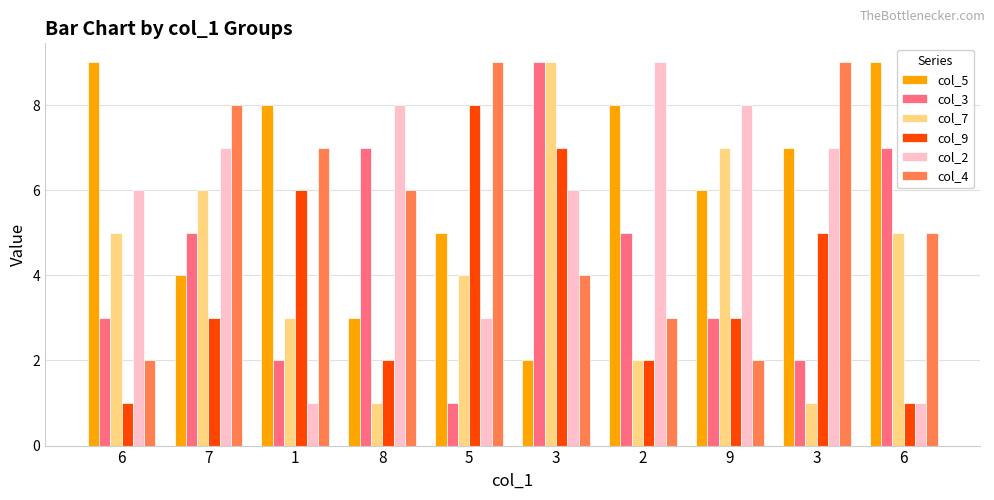

What are all the series names shown in the legend?

col_5, col_3, col_7, col_9, col_2, col_4